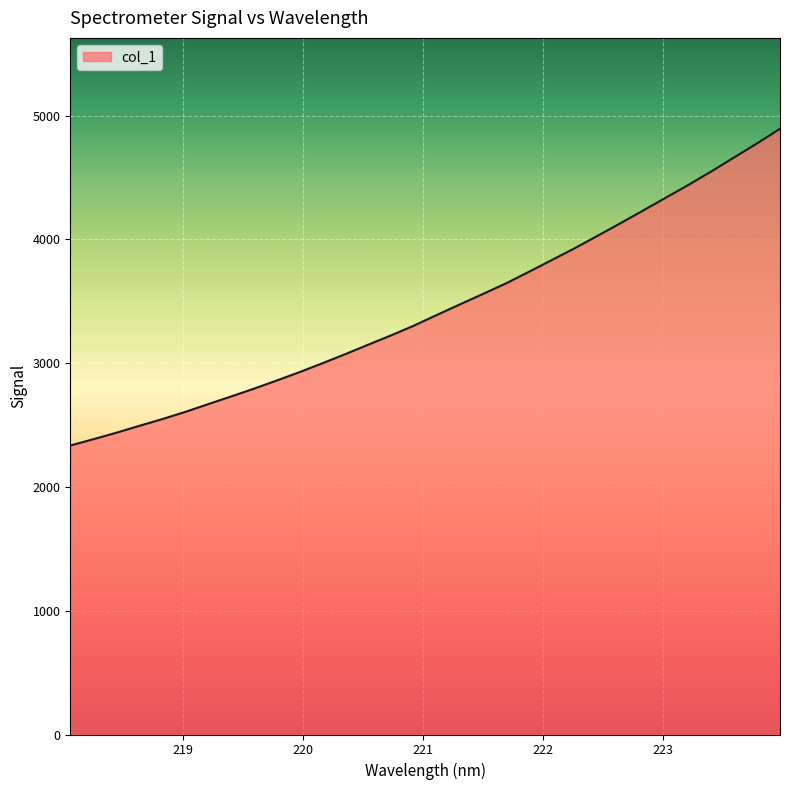

What is the minimum value shown in the chart?

2334.9